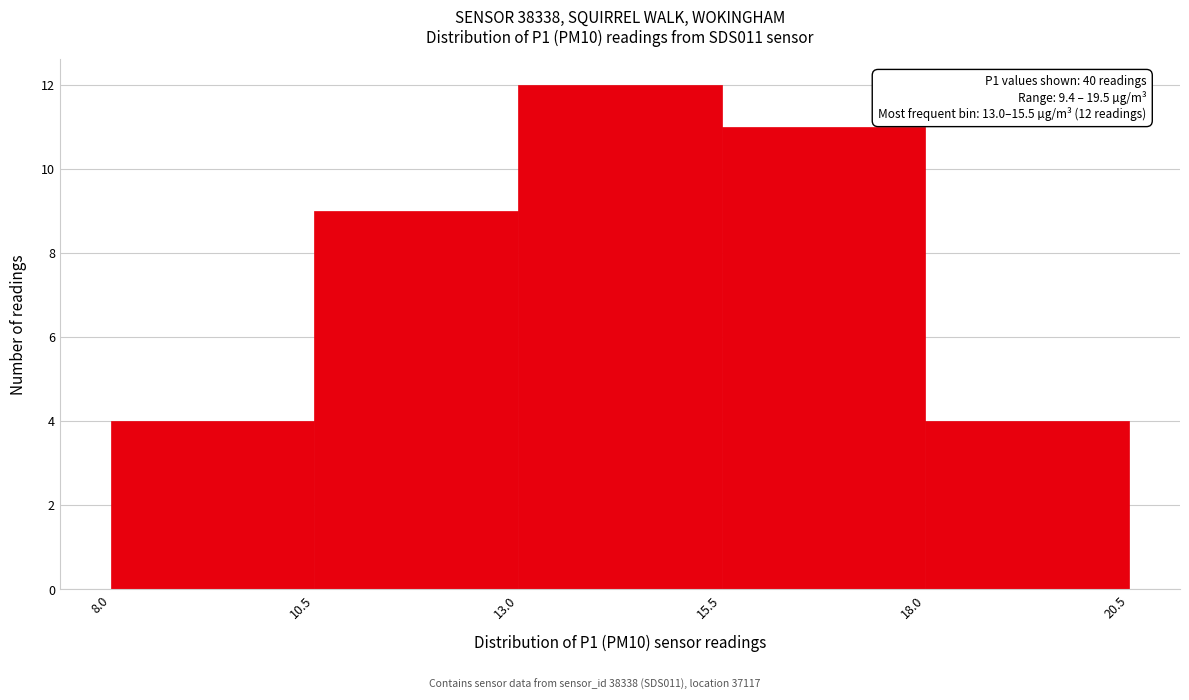

Over which range of the x-axis is the bar tallest?

13.0 to 15.5